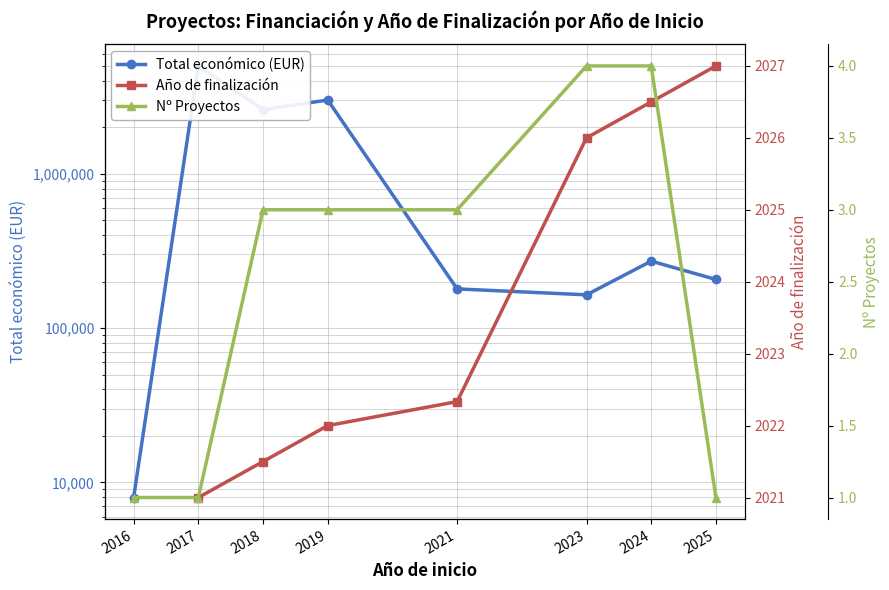

The Año de finalización series shows 2027.0 at 2025. True or false?

True